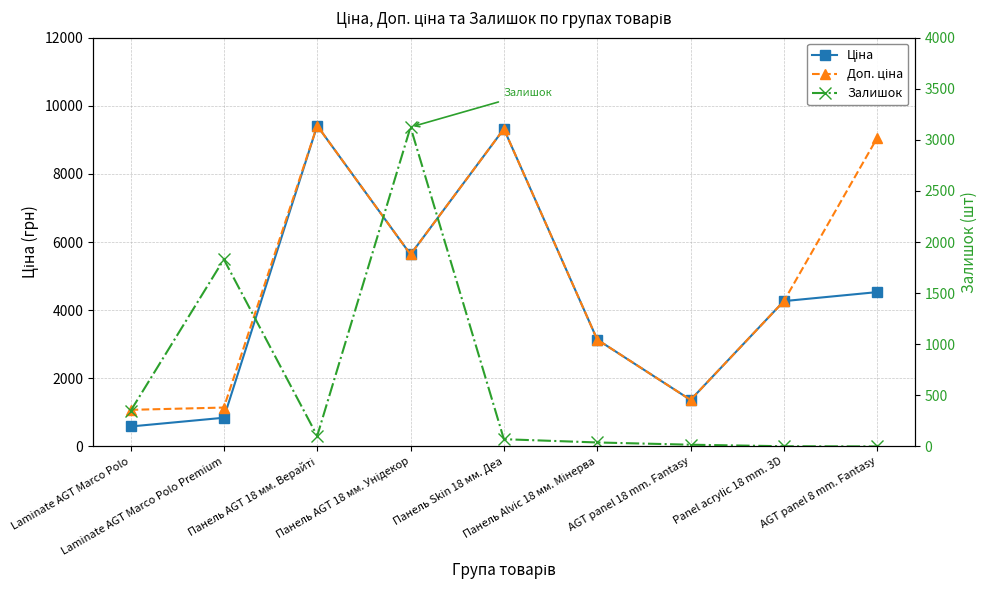

Which has a higher value, AGT panel 8 mm. Fantasy or Laminate AGT Marco Polo Premium?

AGT panel 8 mm. Fantasy